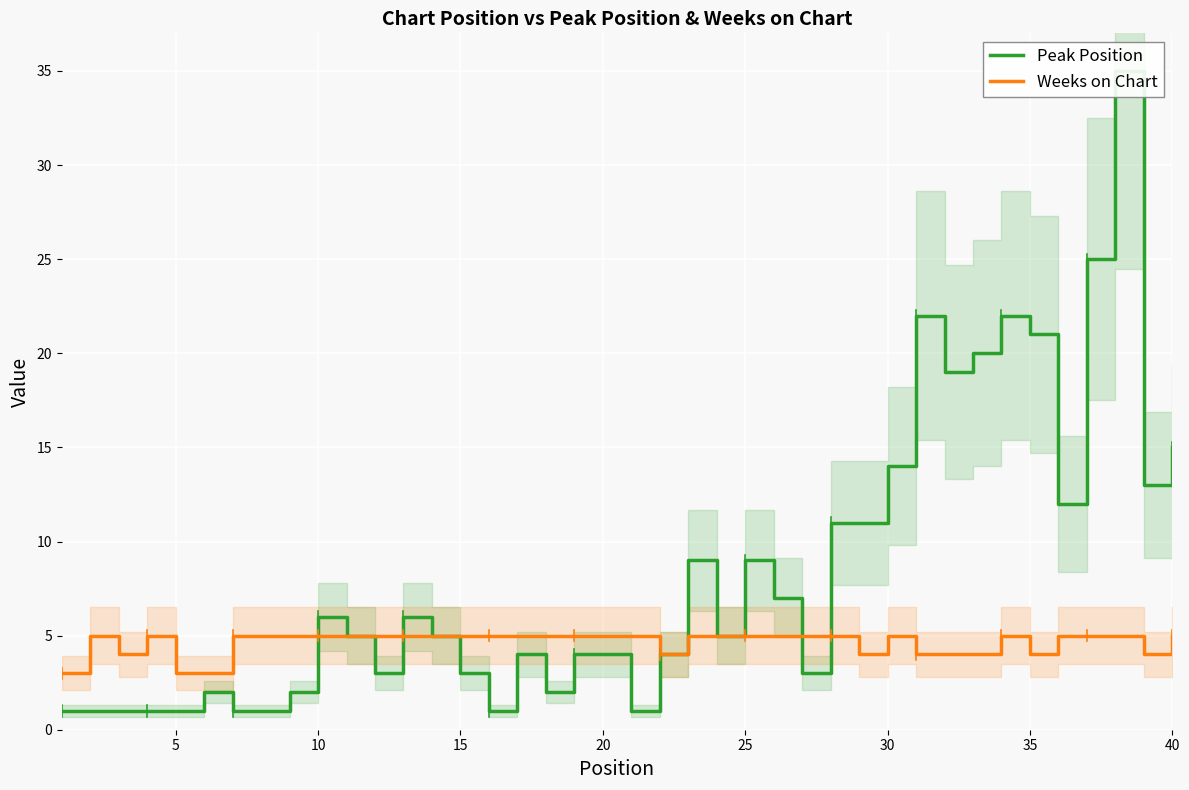

What is the maximum value for Weeks on Chart?

5